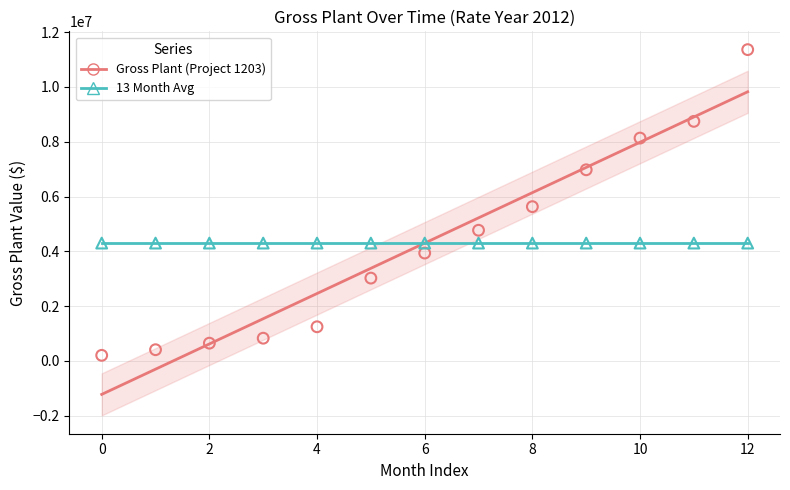

Which series contains the highest Y value?

Gross Plant (Project 1203)